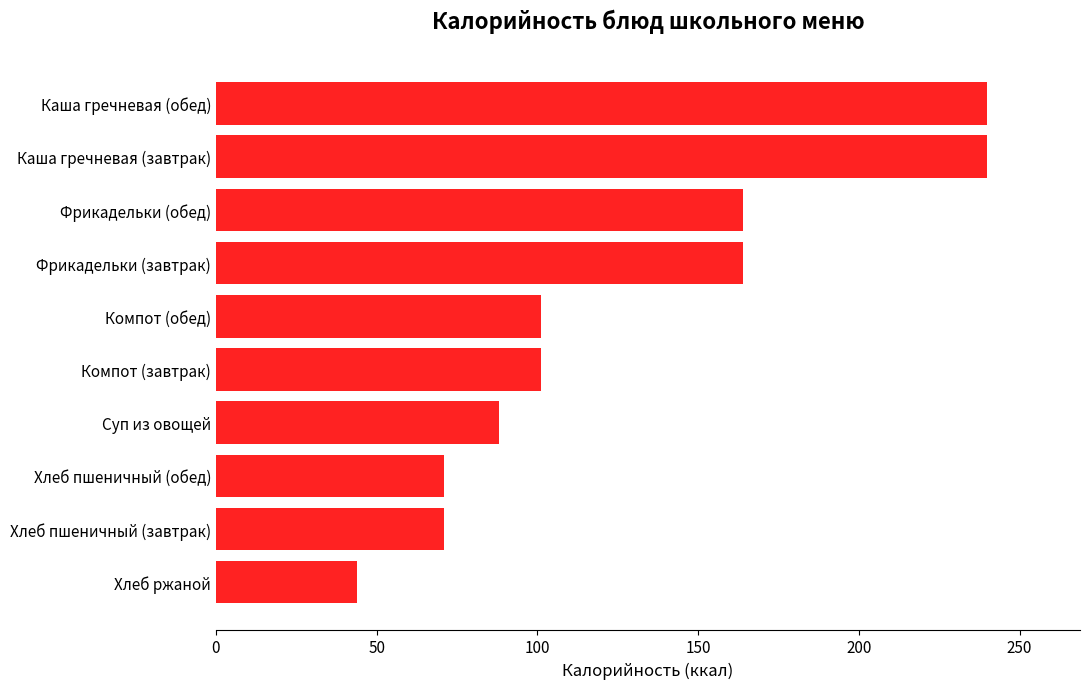

How many data points are less than 101?

4